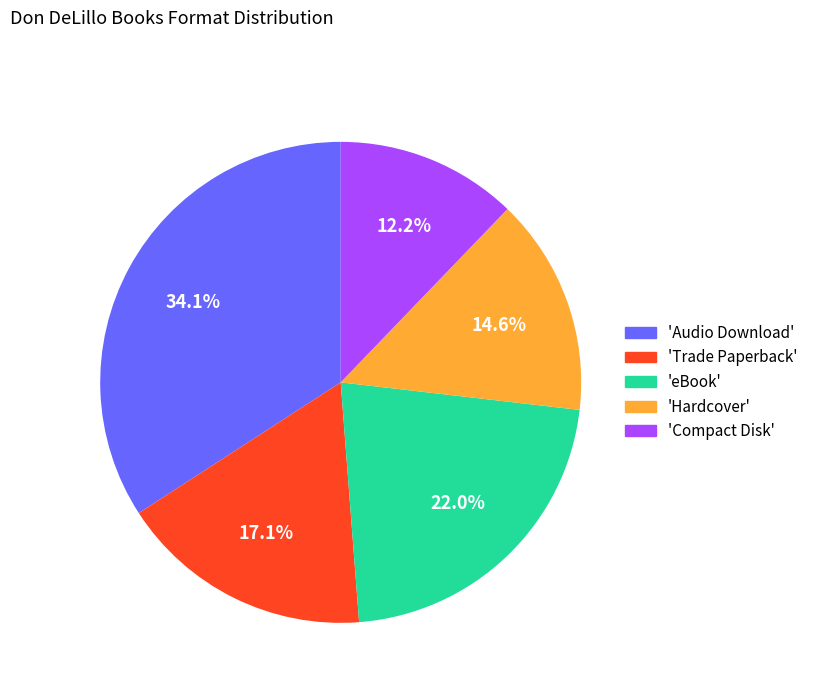

Which slice is the smallest?

'Compact Disk'